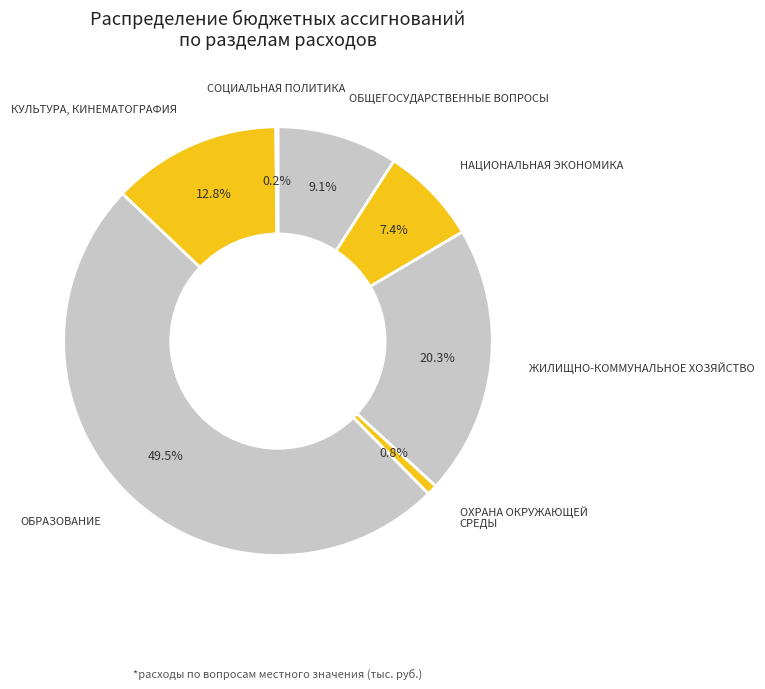

Rank the categories by value from highest to lowest.

ОБРАЗОВАНИЕ, ЖИЛИЩНО-КОММУНАЛЬНОЕ ХОЗЯЙСТВО, КУЛЬТУРА, КИНЕМАТОГРАФИЯ, ОБЩЕГОСУДАРСТВЕННЫЕ ВОПРОСЫ, НАЦИОНАЛЬНАЯ ЭКОНОМИКА, ОХРАНА ОКРУЖАЮЩЕЙ СРЕДЫ, СОЦИАЛЬНАЯ ПОЛИТИКА